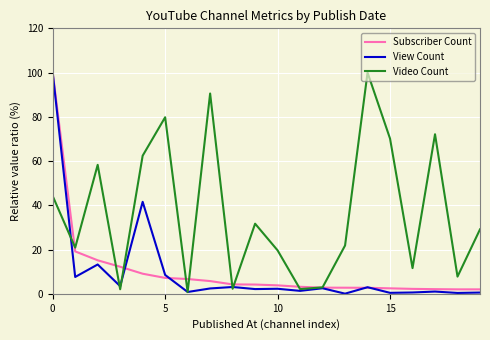

Which series has the largest total across all categories?

Video Count